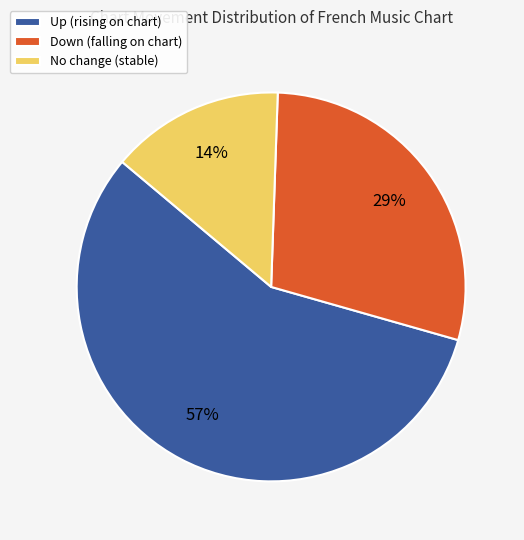

What is the ratio of the value at Down (falling on chart) to the value at Up (rising on chart)?

0.5